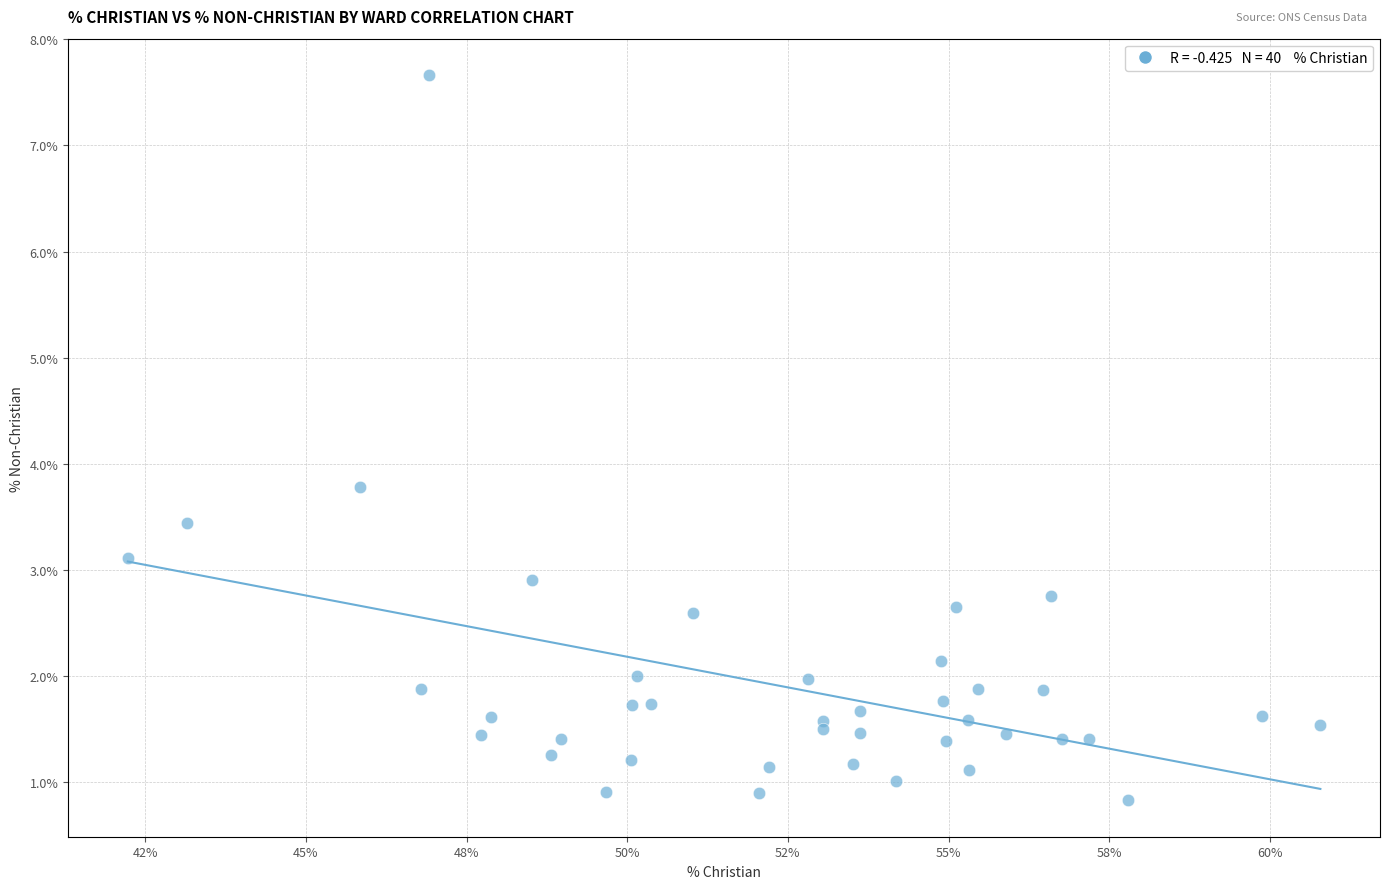

What Y value in the scatter plot is closest to 4?

3.8